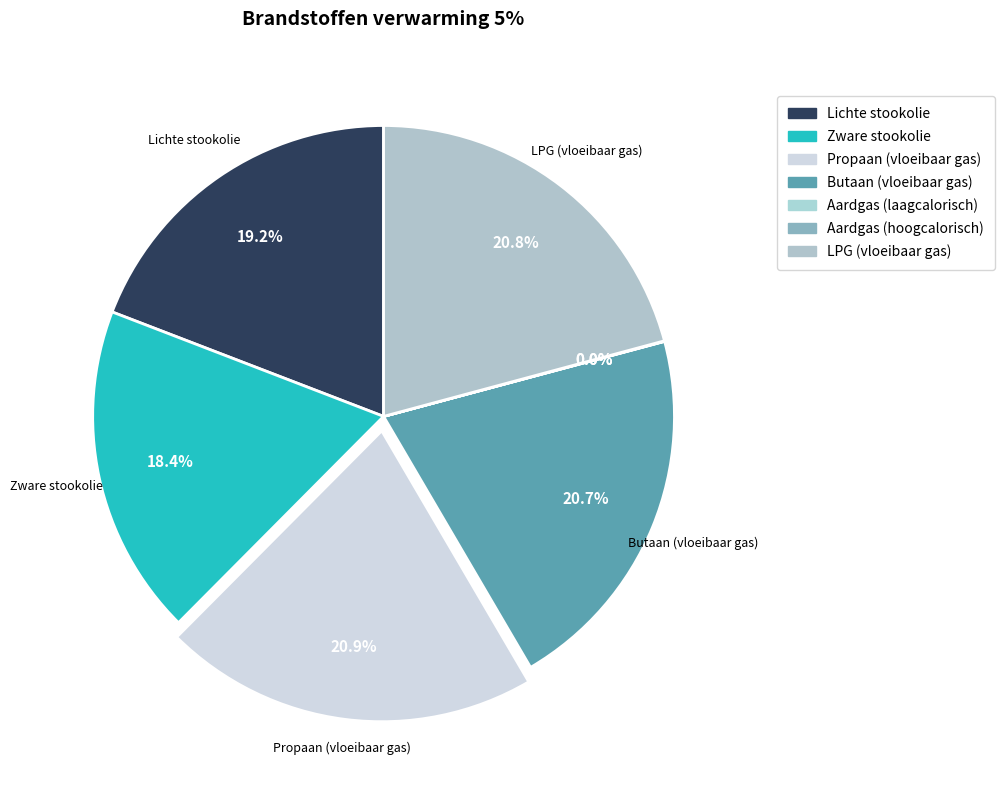

How many slices are in this pie chart?

7